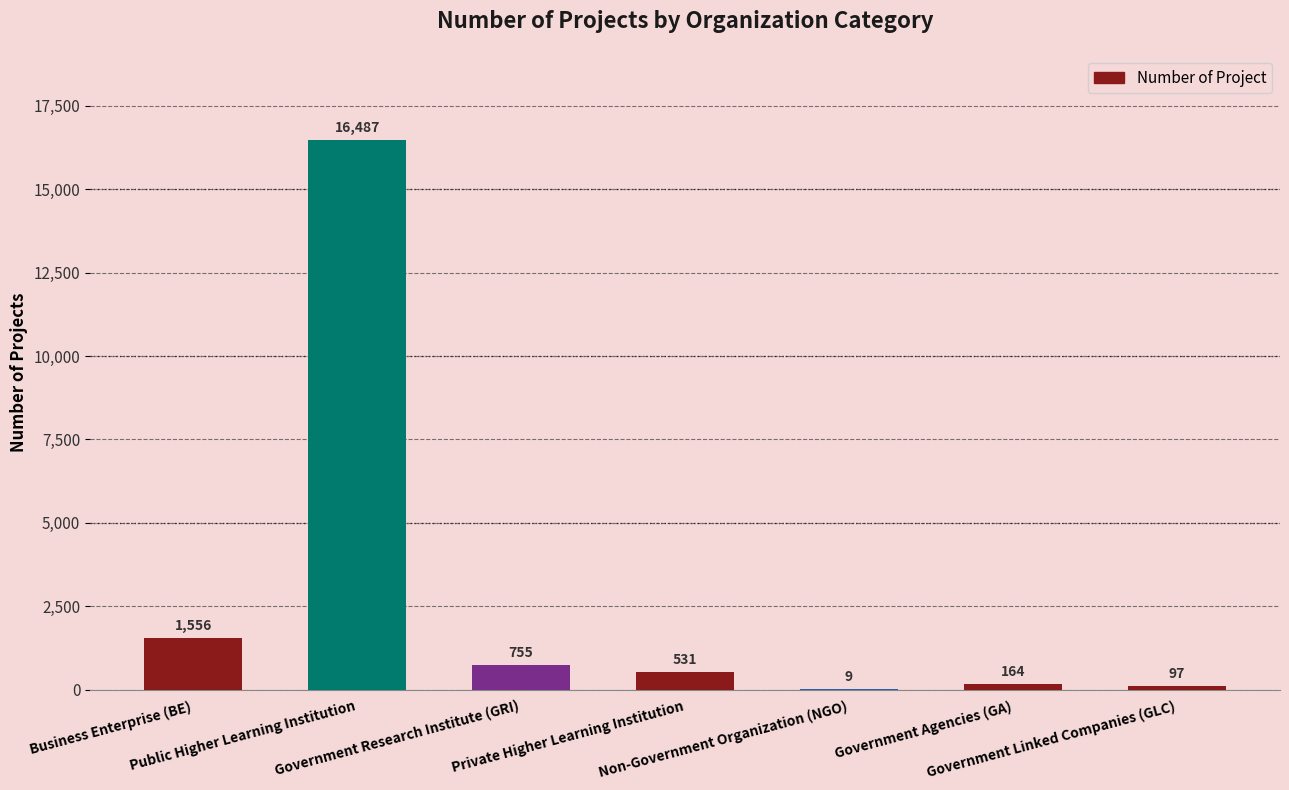

What is the maximum value shown in the chart?

16487